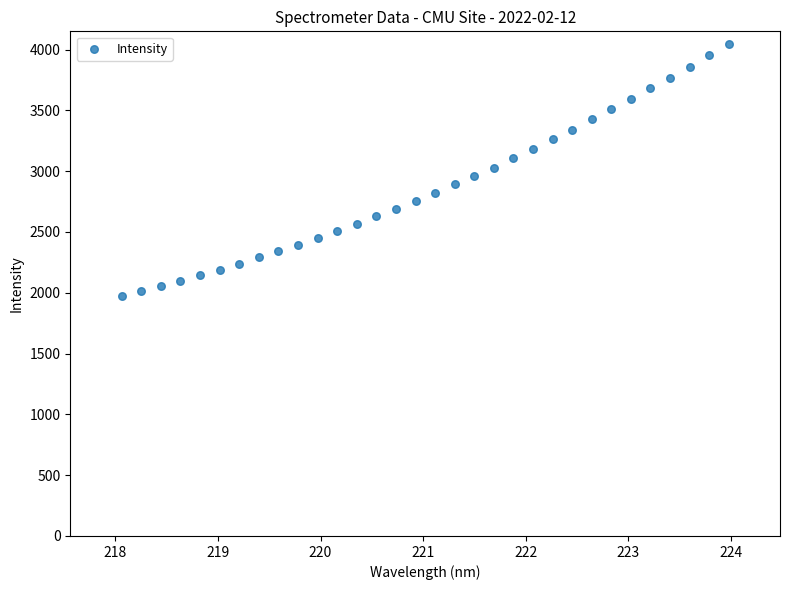

What is the range of Y values (max minus min)?

2075.0